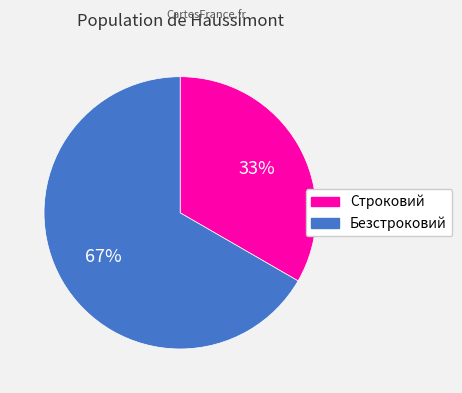

What percentage is the Строковий slice, to the nearest percent?

33%